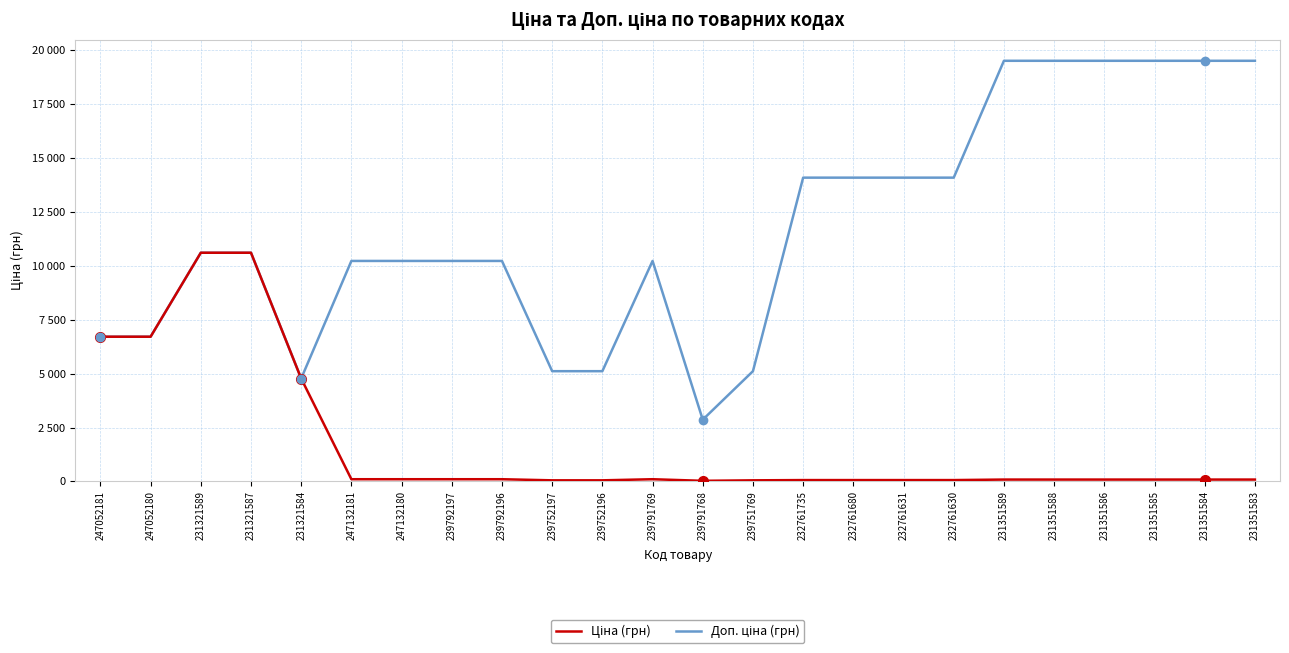

Does the chart display data point markers on the line(s)?

No